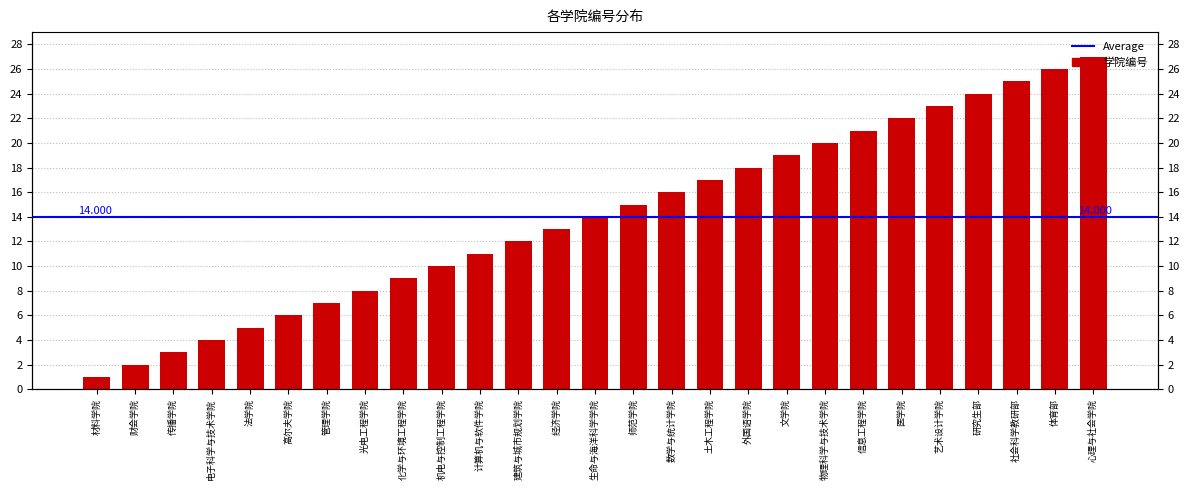

Is it true that the value at 文学院 is 19?

True